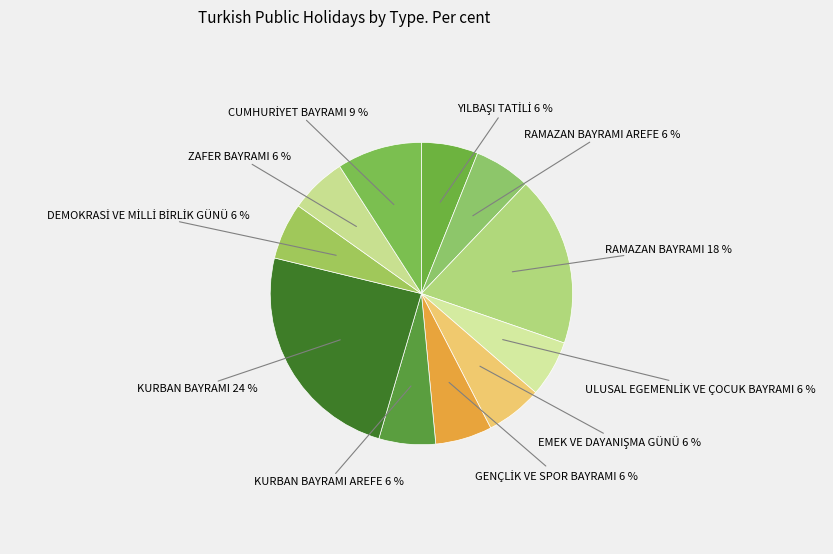

How many slices are in this pie chart?

11